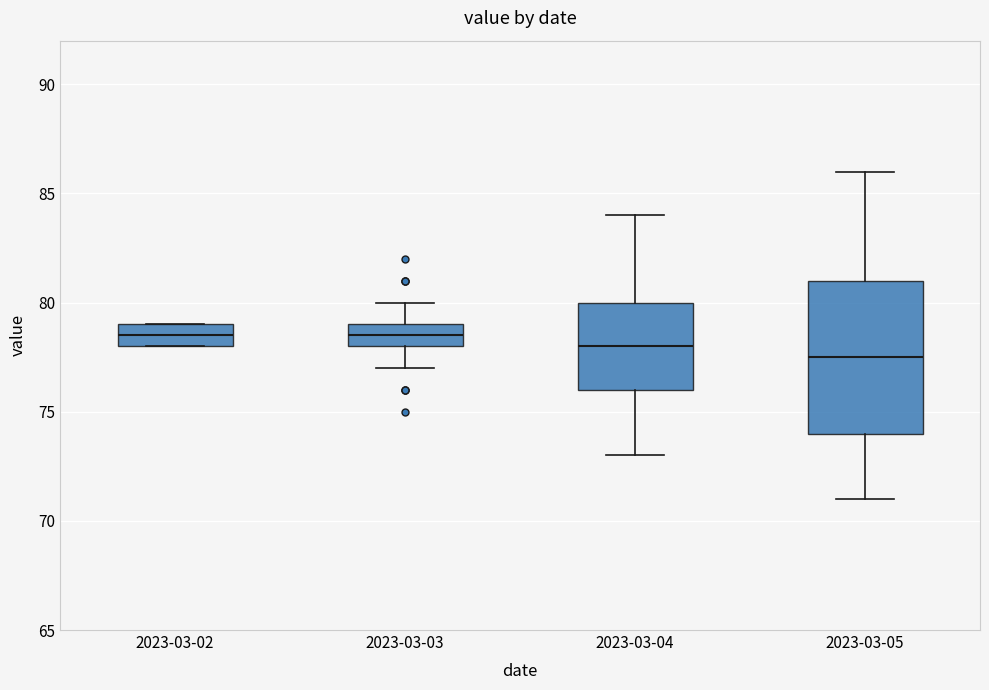

Which box is the tallest, from its lower edge to its upper edge?

2023-03-05